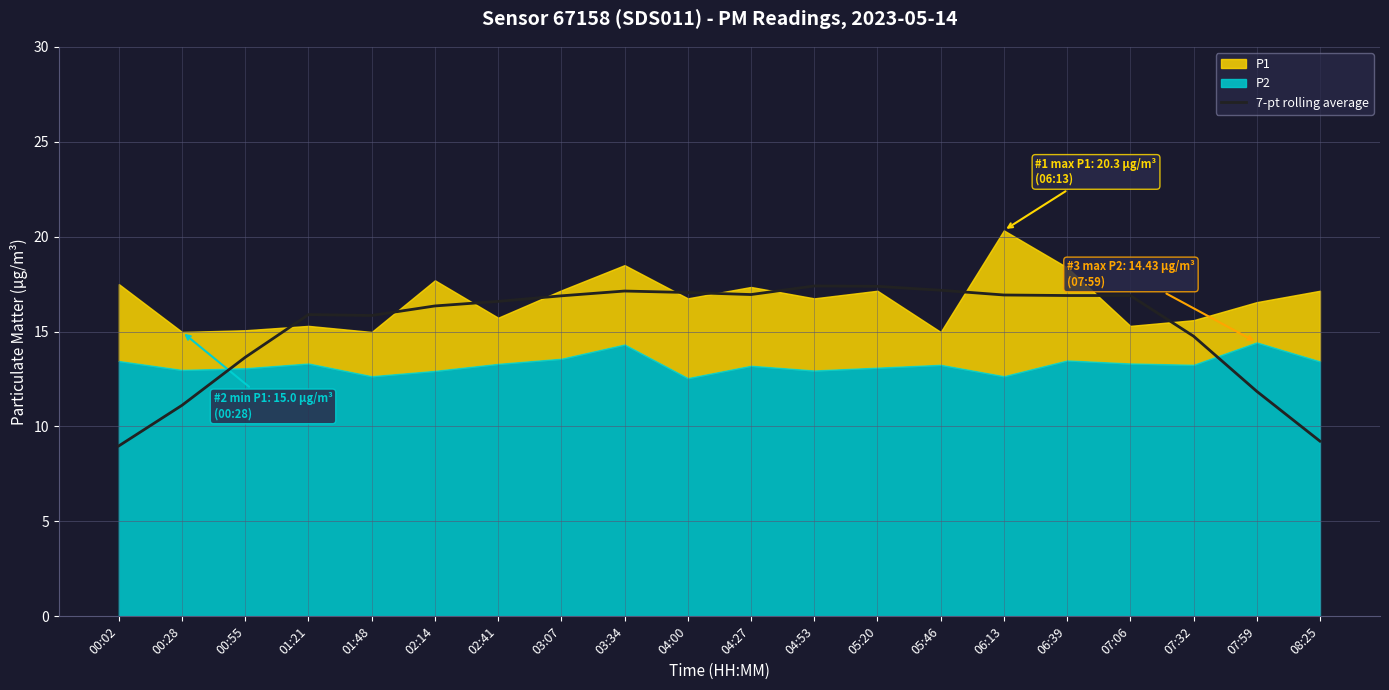

Where does the data first go above 16?

02:14